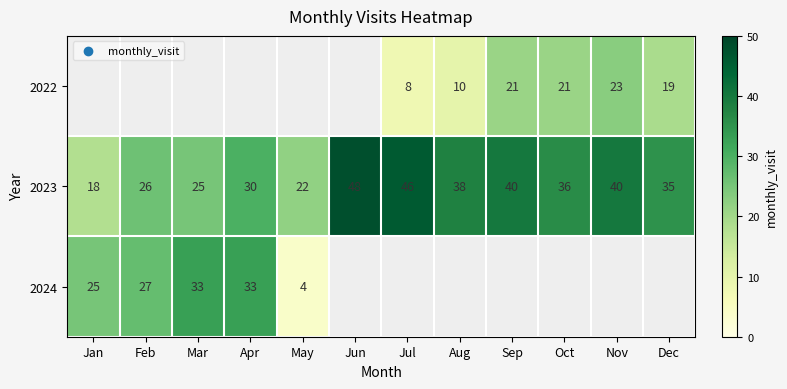

What is the difference between the 2023 values at Jan and May?

4